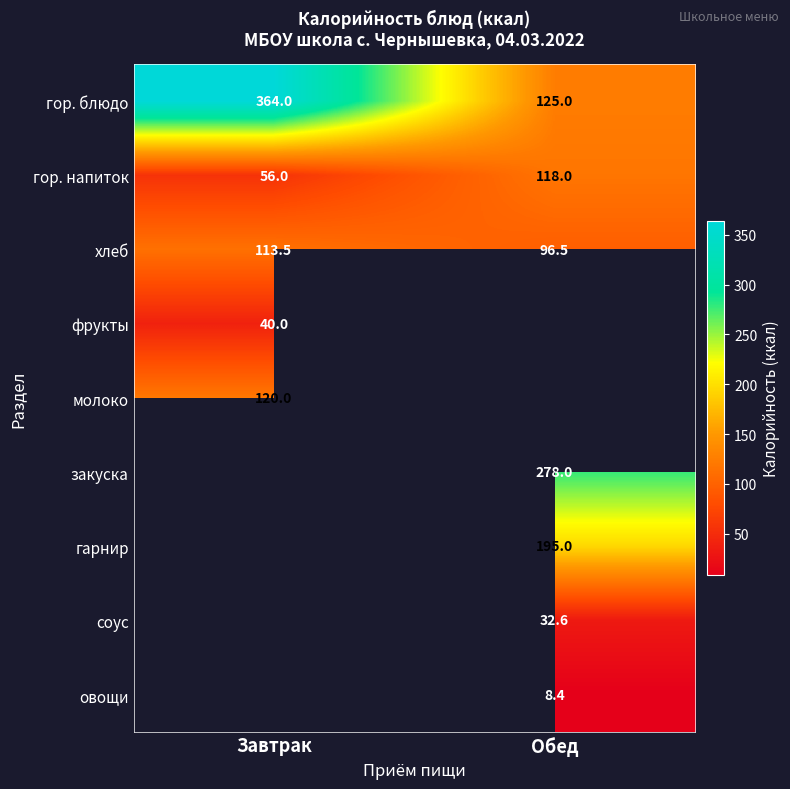

What is the spread (max minus min) of values at Завтрак?

324.0